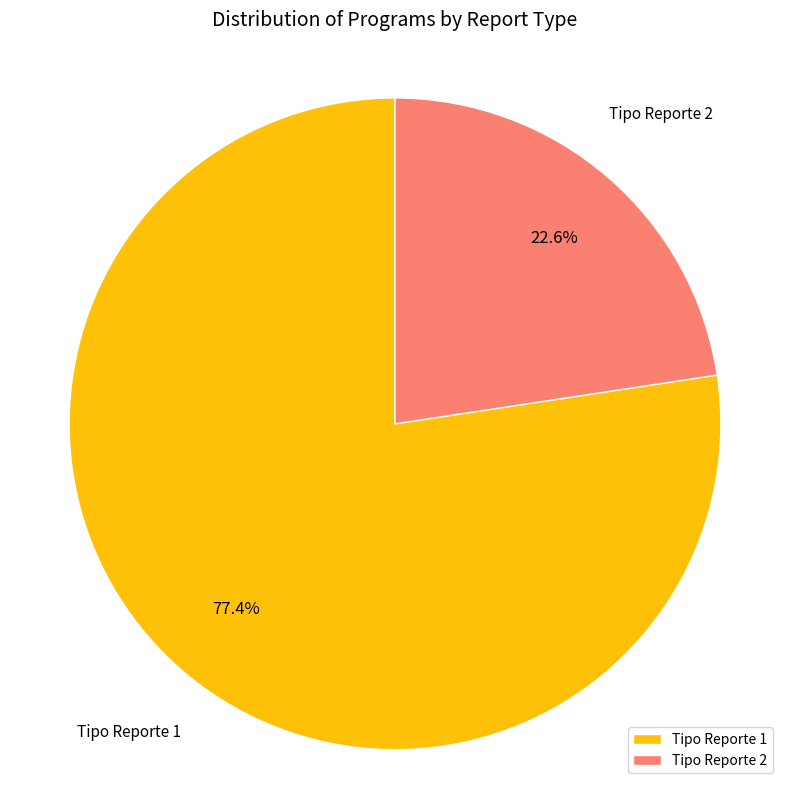

Which slice is the smallest?

Tipo Reporte 2